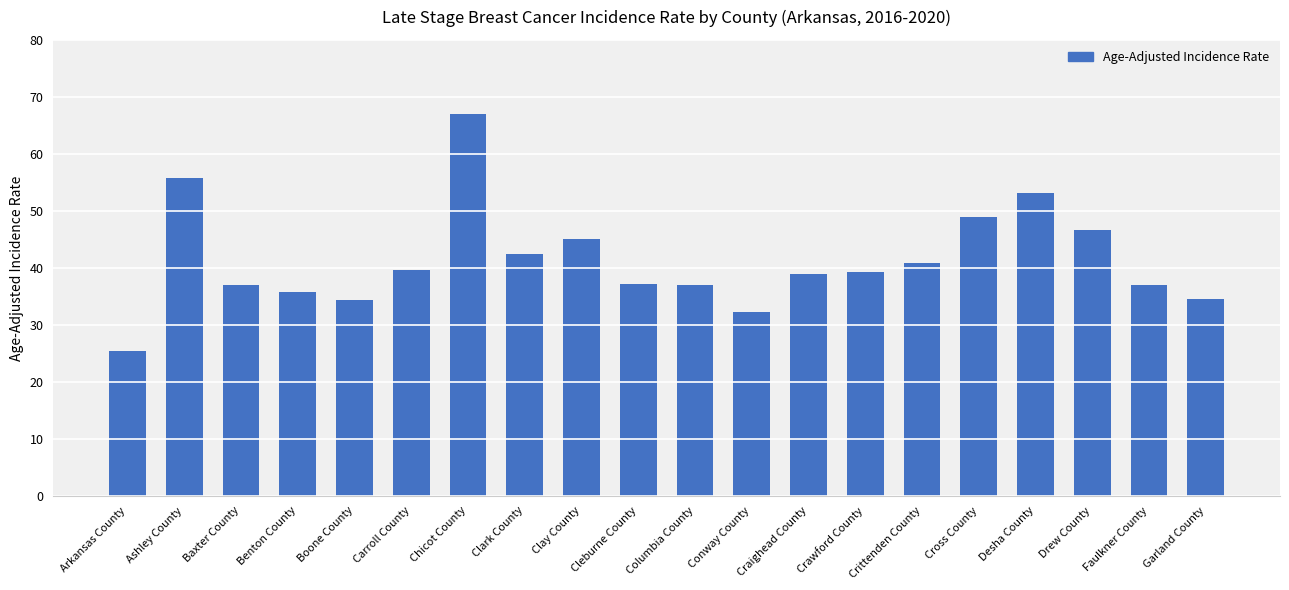

Read the value at Carroll County.

39.7